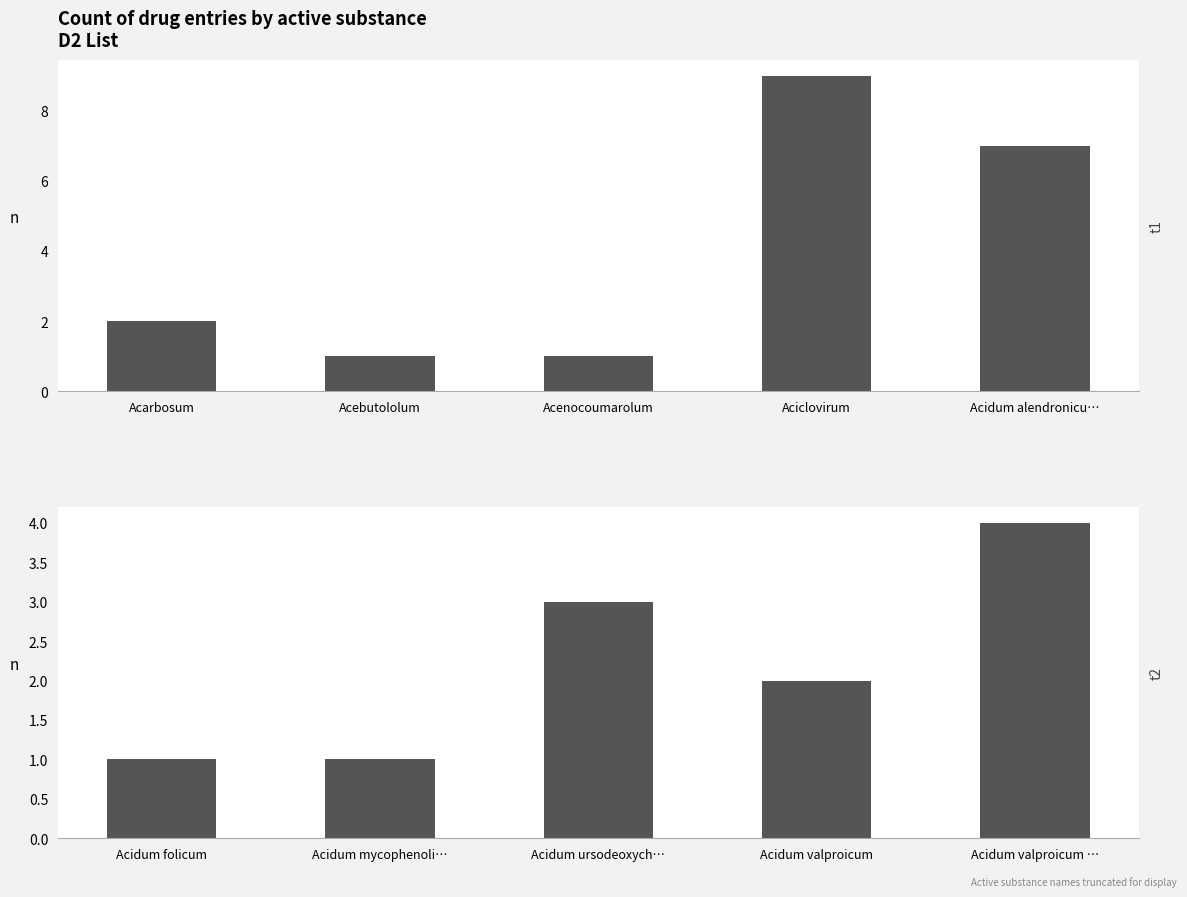

What is the label of the 5th bar from the right?

Acarbosum